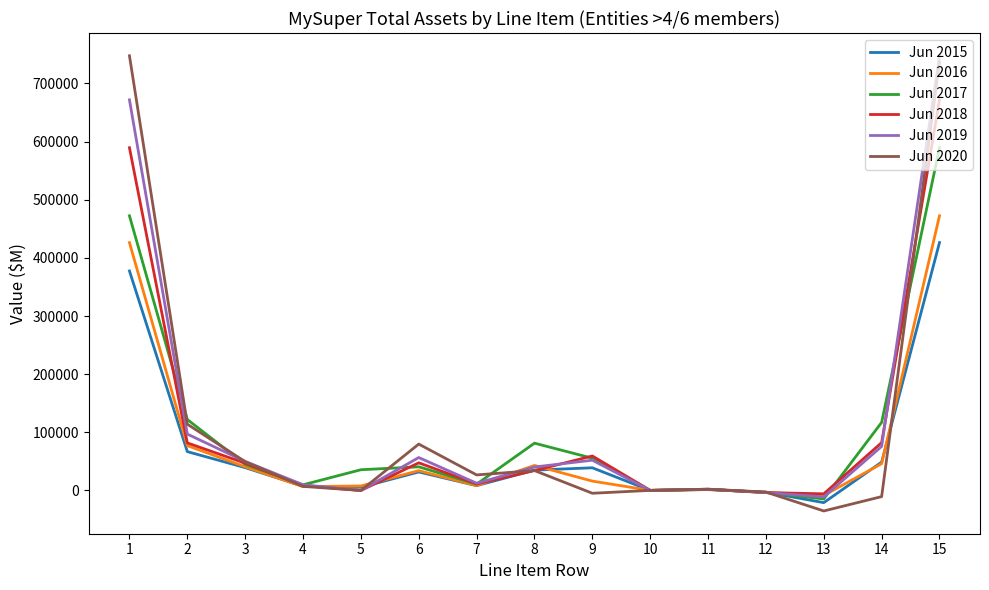

At which category is the sum across all series the highest?

15